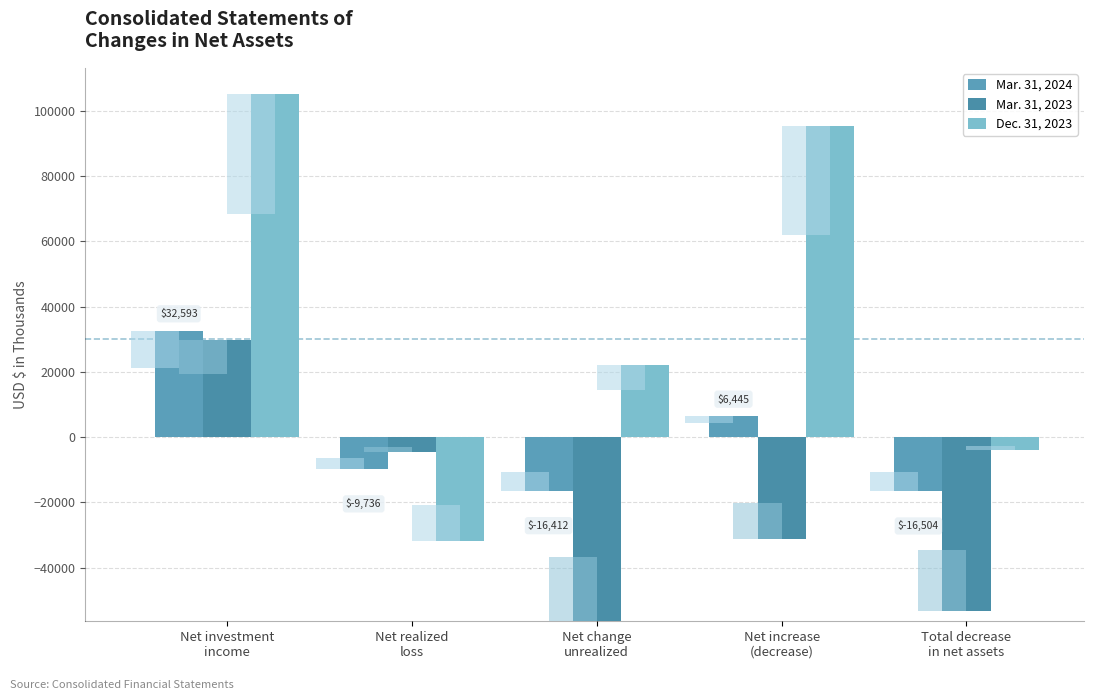

Are the bars horizontal?

No